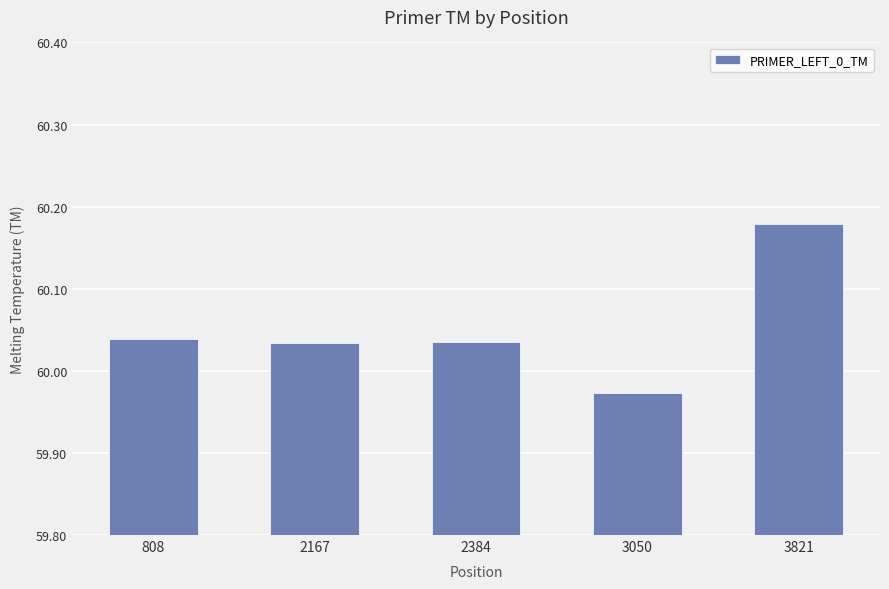

True or false: the data shows 15.0 at 2167.

False